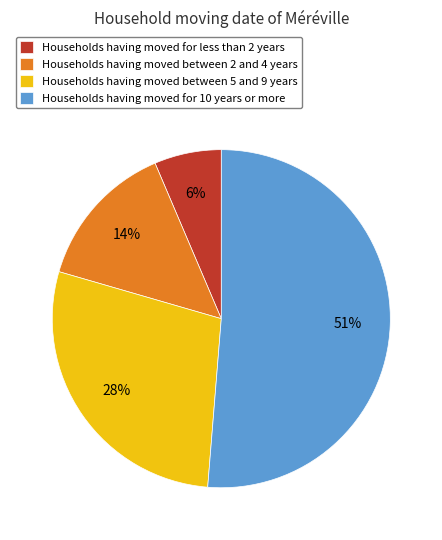

What percentage is the Households having moved between 5 and 9 years slice, to the nearest percent?

28%